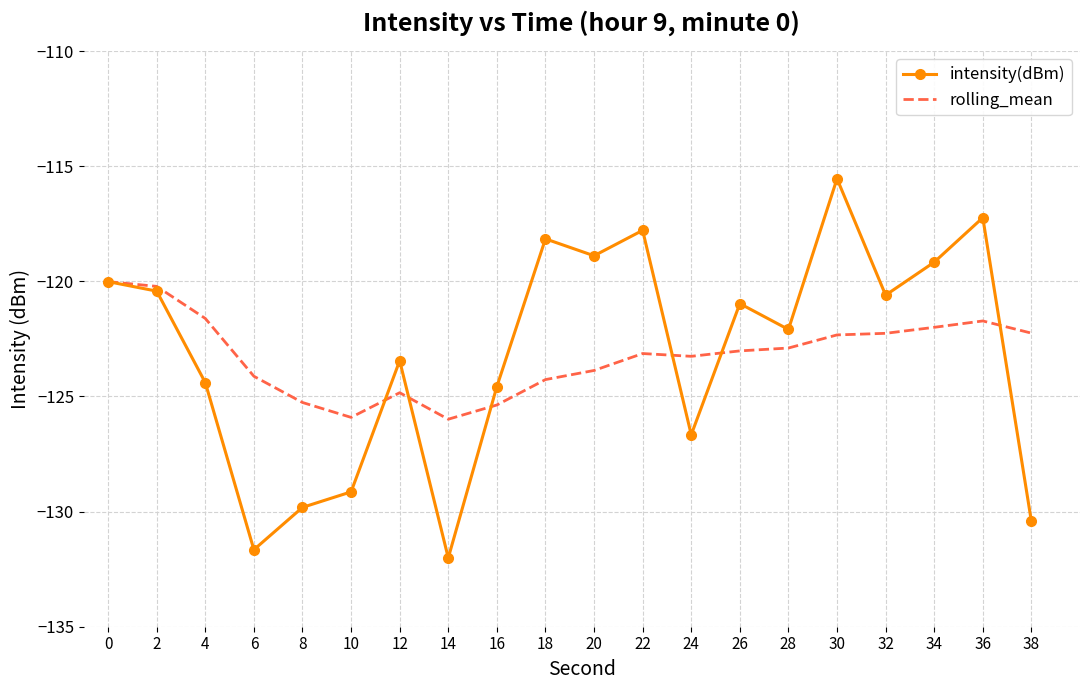

What is the spread (max minus min) of values at 14?

6.0